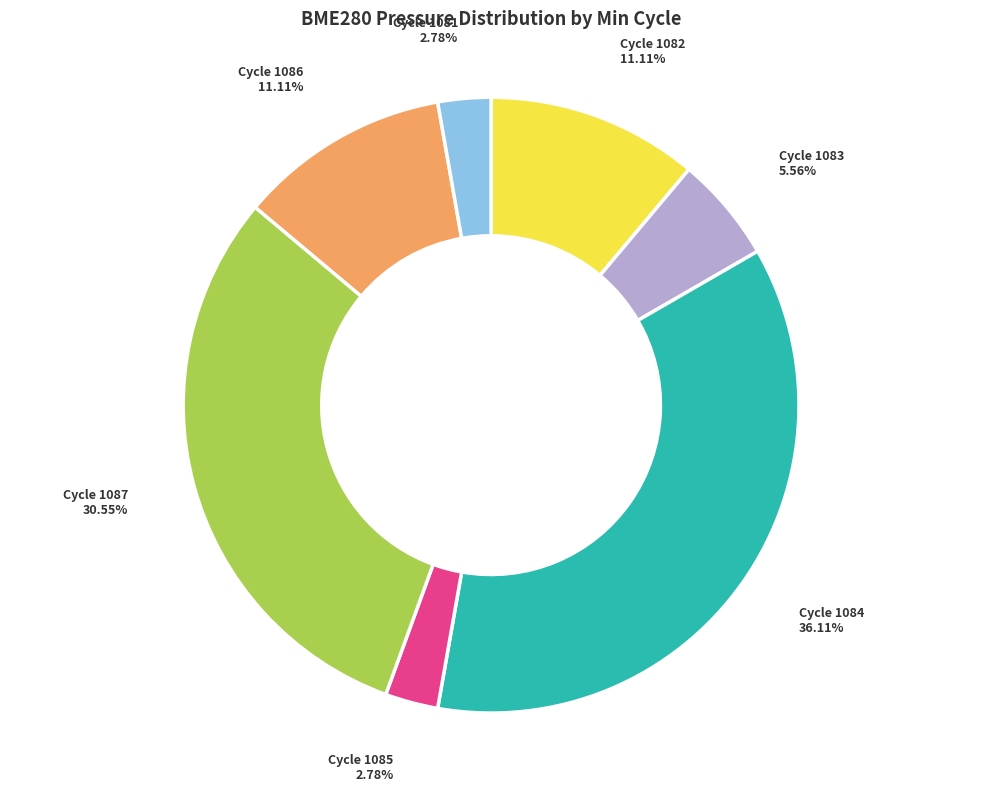

Does any single category account for the majority?

No